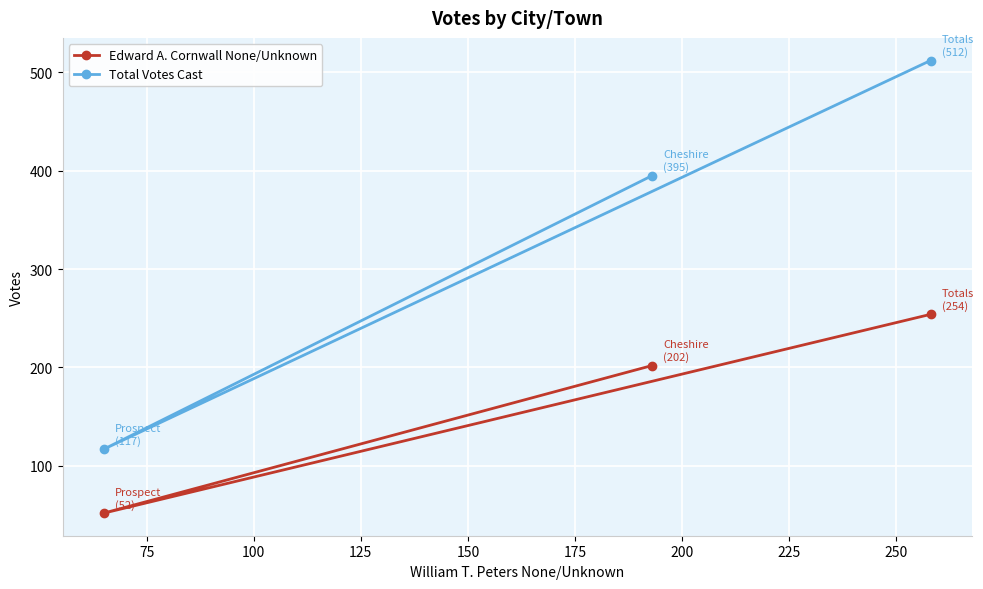

What is the maximum value shown in the chart?

512